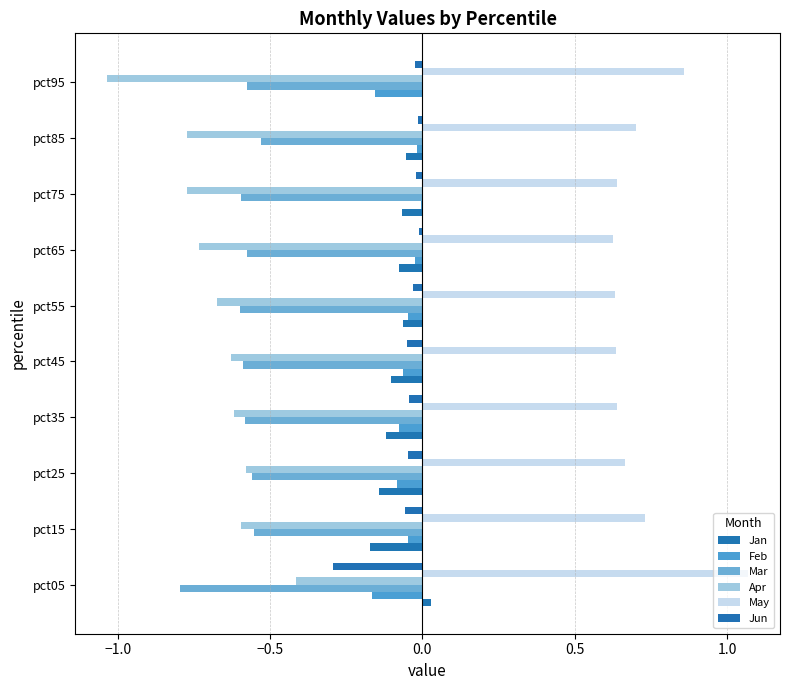

Which series has the largest total across all categories?

May